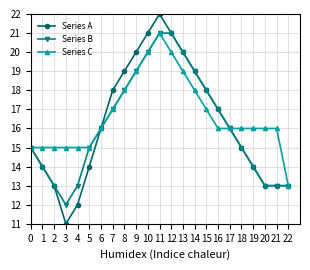

How many lines are shown in the chart?

3